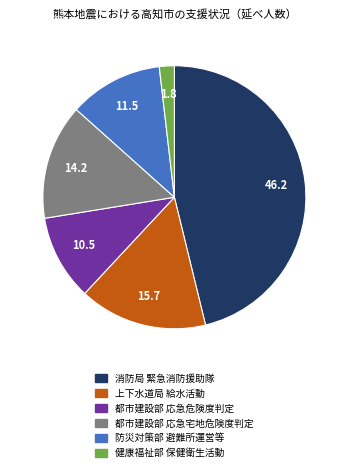

Is 消防局 緊急消防援助隊 the majority of the pie?

No